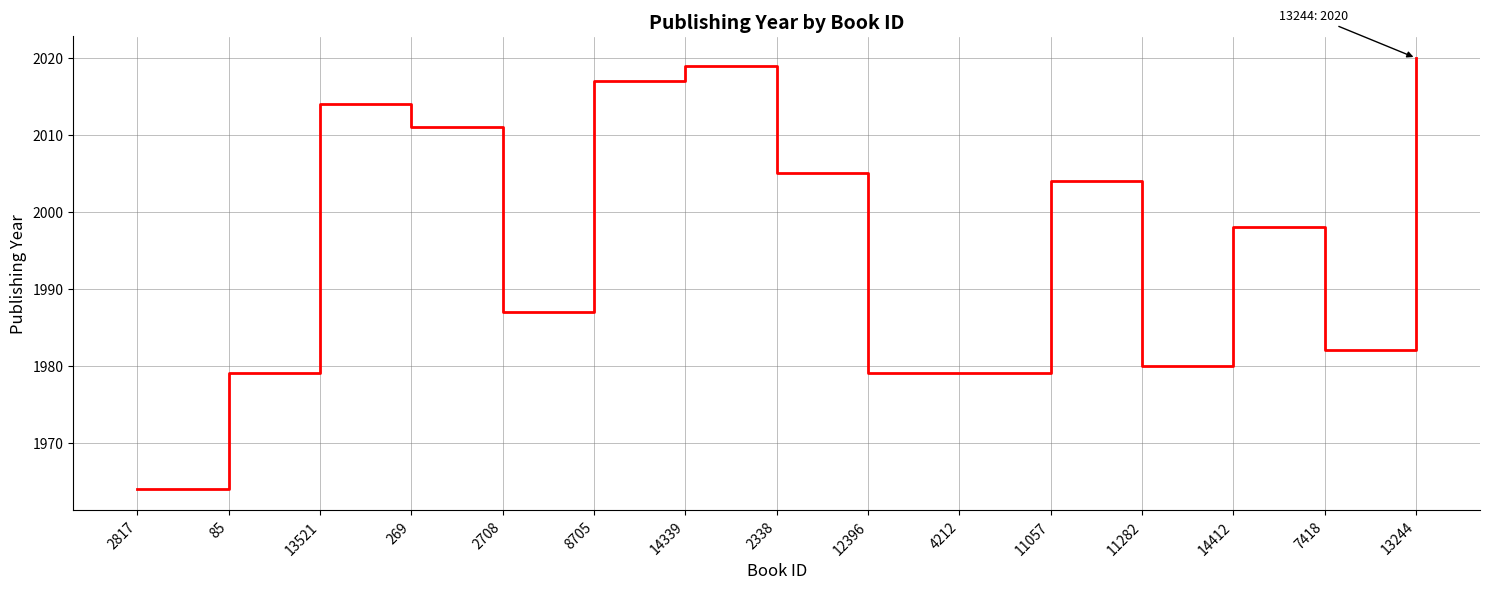

What is the difference between the second highest and second lowest values?

40